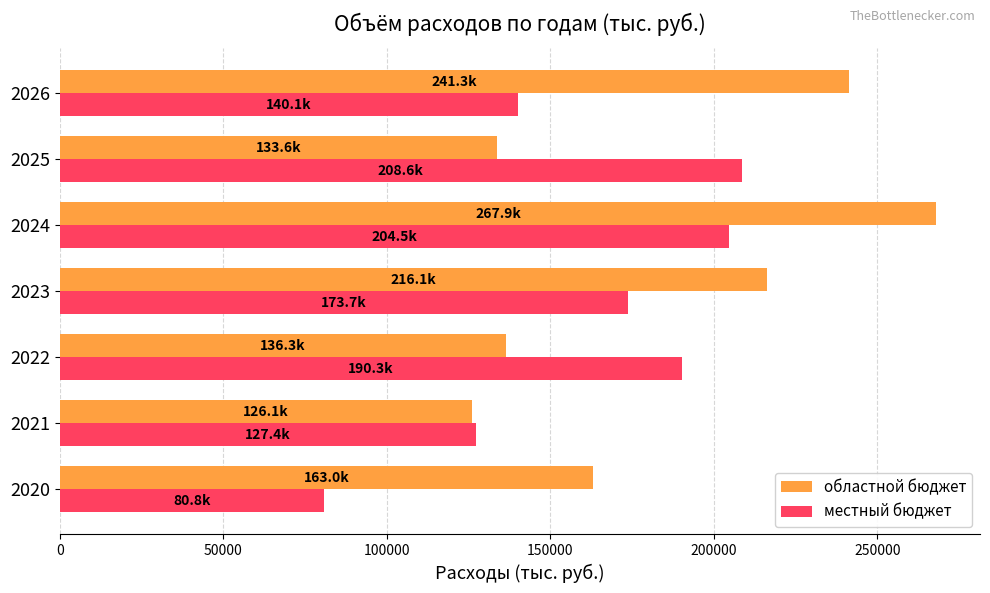

Which series changed the most between 2021 and 2022?

местный бюджет